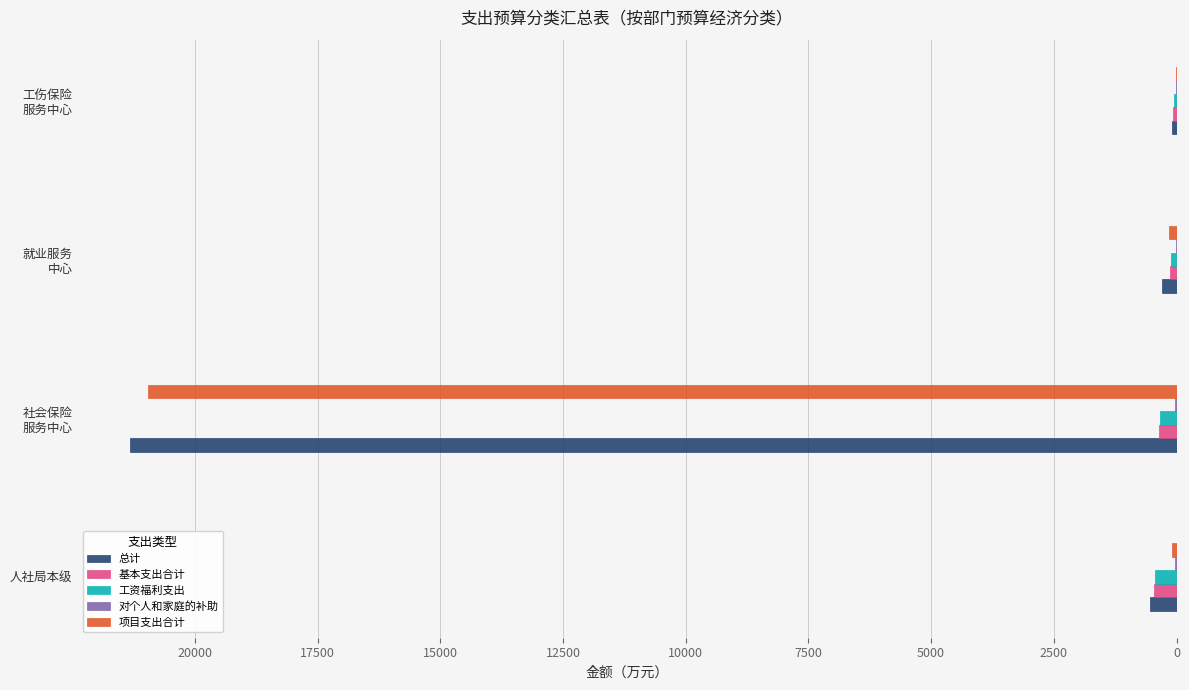

What is the highest value of the 基本支出合计 series?

456.6